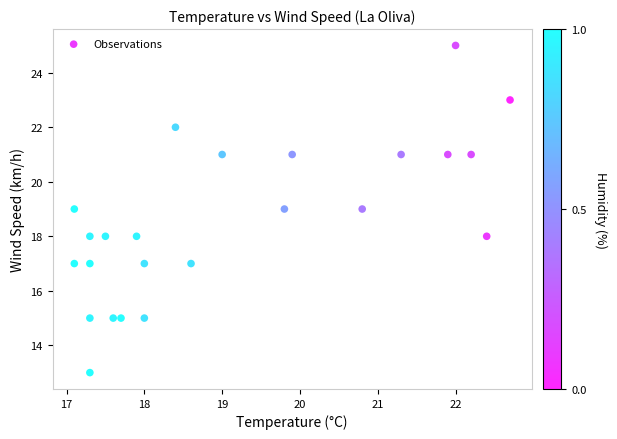

What is the range of Y values (max minus min)?

12